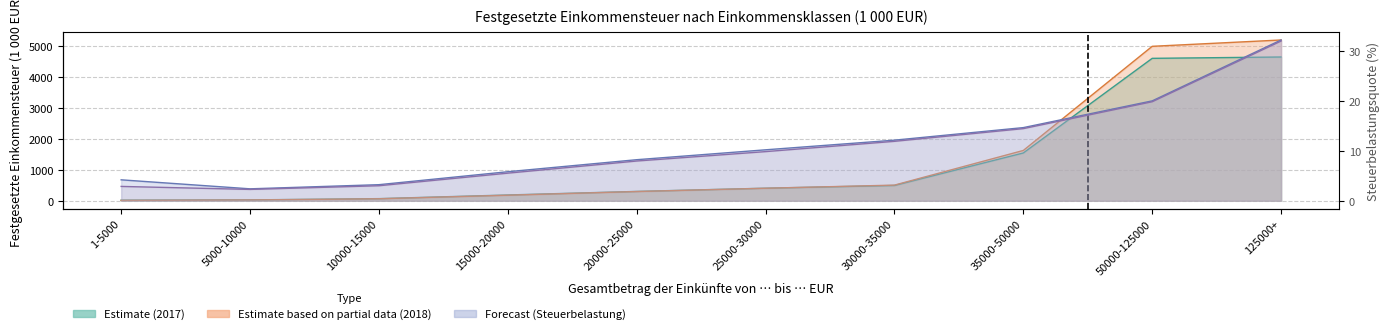

How many times do Festgesetzte Einkommensteuer 2017 and Festgesetzte Einkommensteuer 2018 cross each other?

1